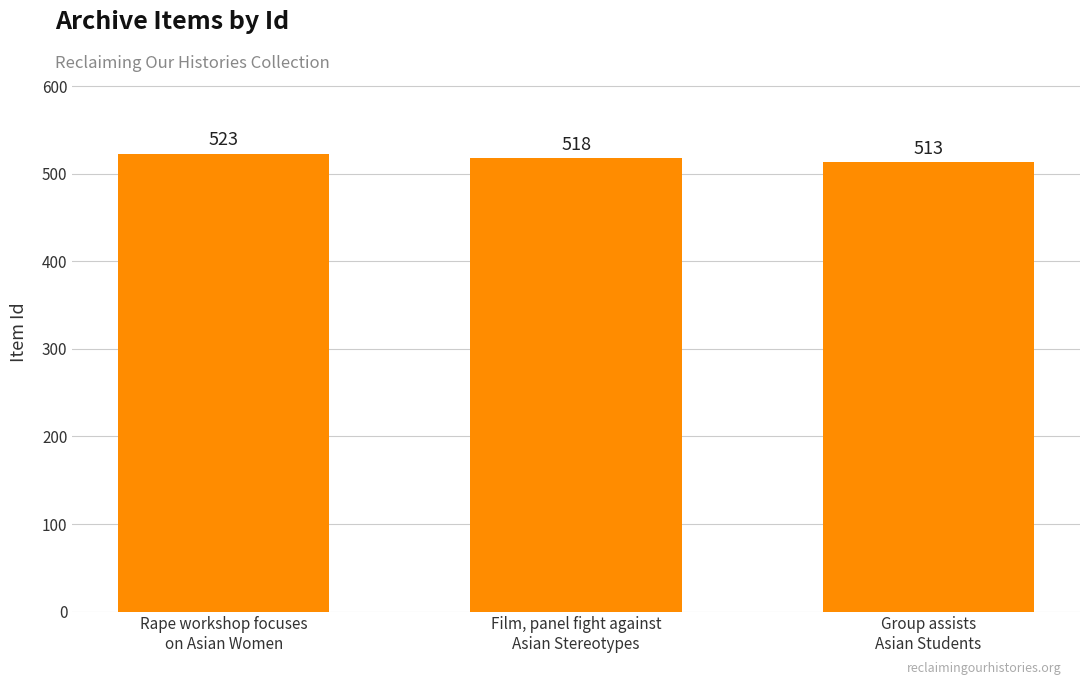

What value does the data have at Rape workshop focuses
on Asian Women, to the nearest 10?

520